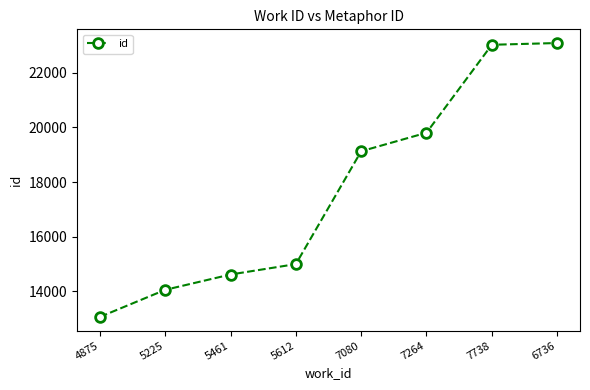

The chart shows a value of 3631 at 5225. True or false?

False